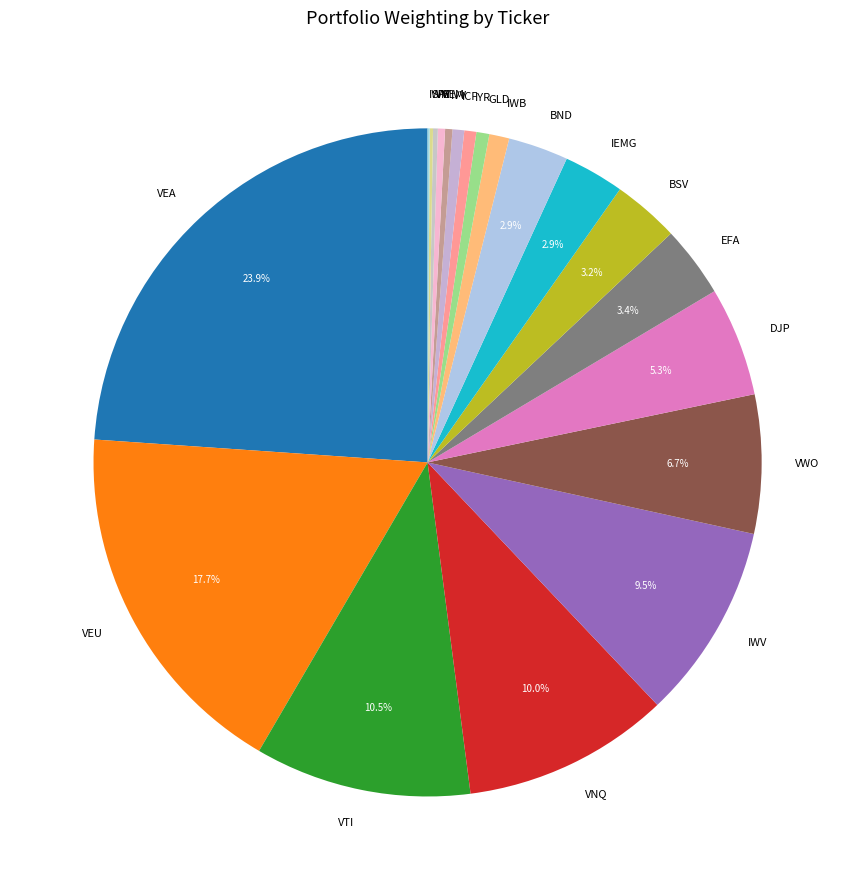

Is there a majority slice in this chart?

No